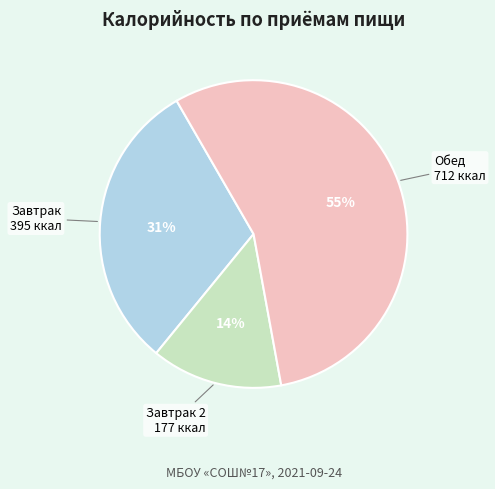

Is there a majority slice in this chart?

Yes